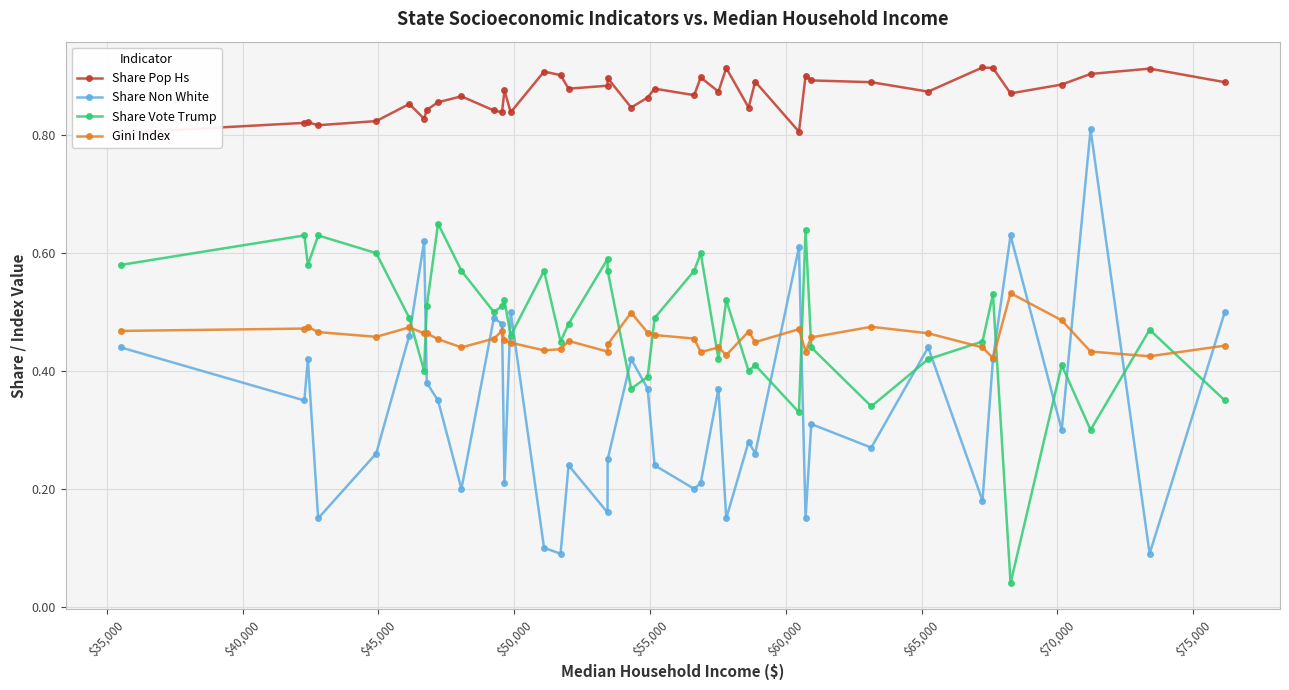

How many Gini Index values are between 0 and 1?

40